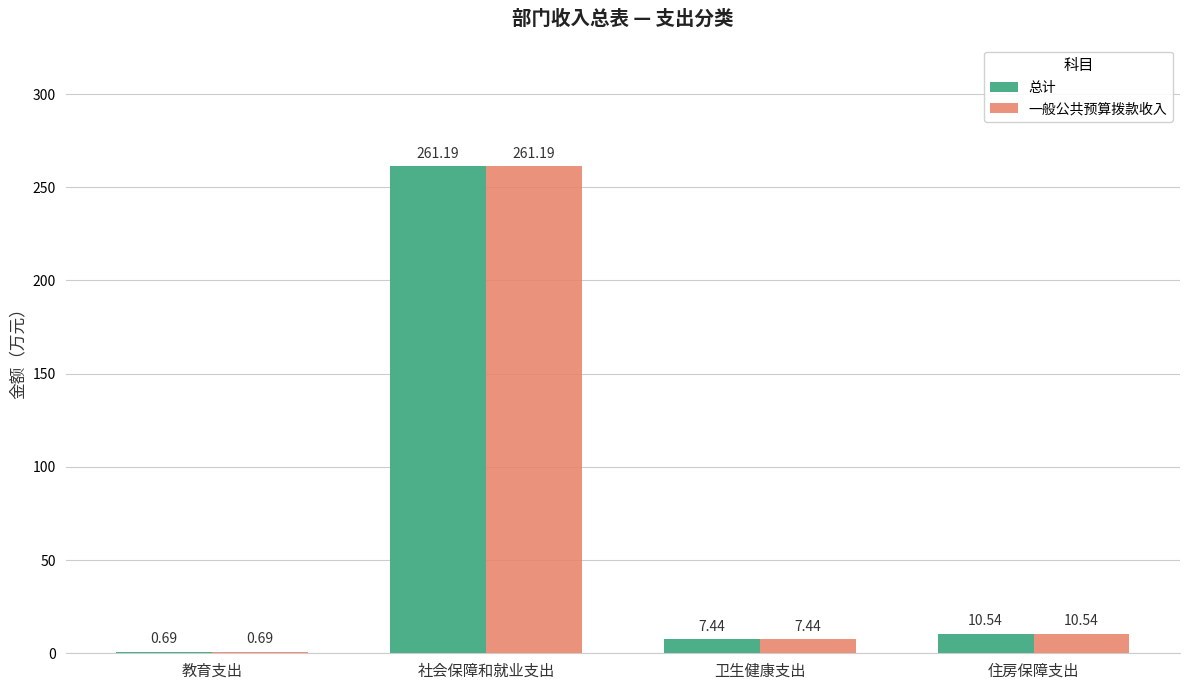

What is the sum of all 总计 values?

279.9